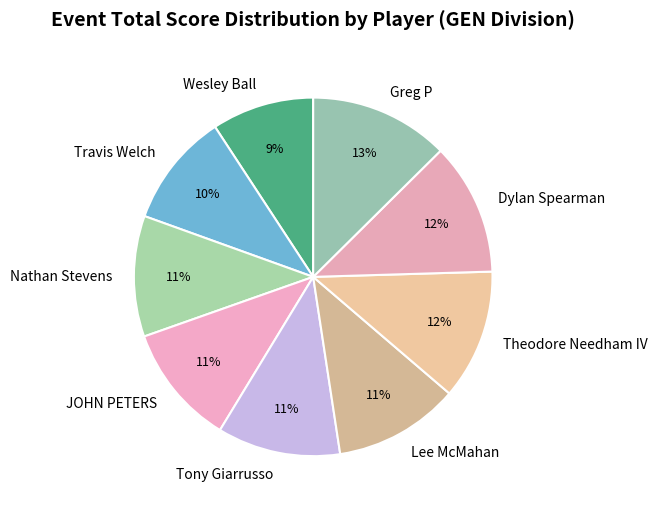

Is it true that Travis Welch is 17% of the pie?

False